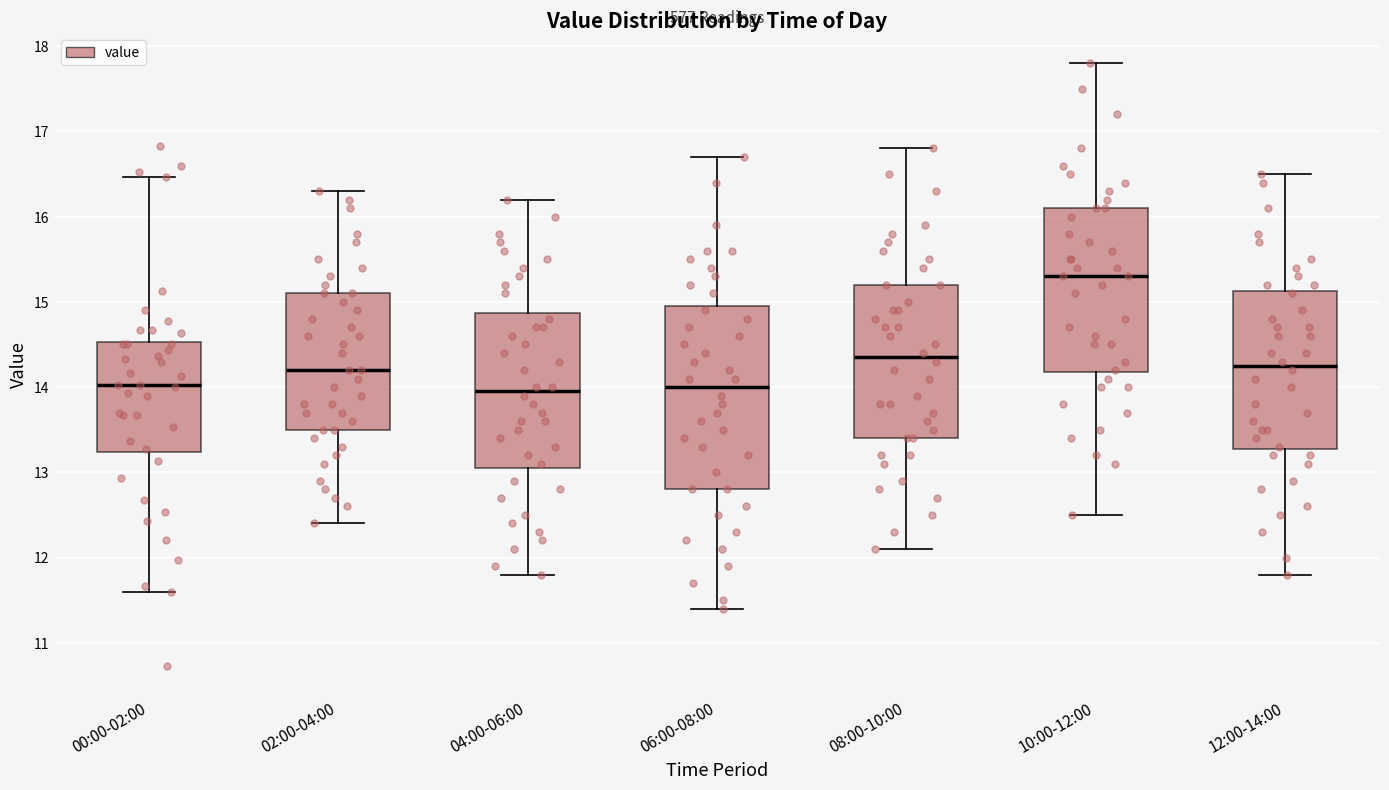

Comparing the boxes themselves (not the whiskers), which one is the tallest?

06:00-08:00